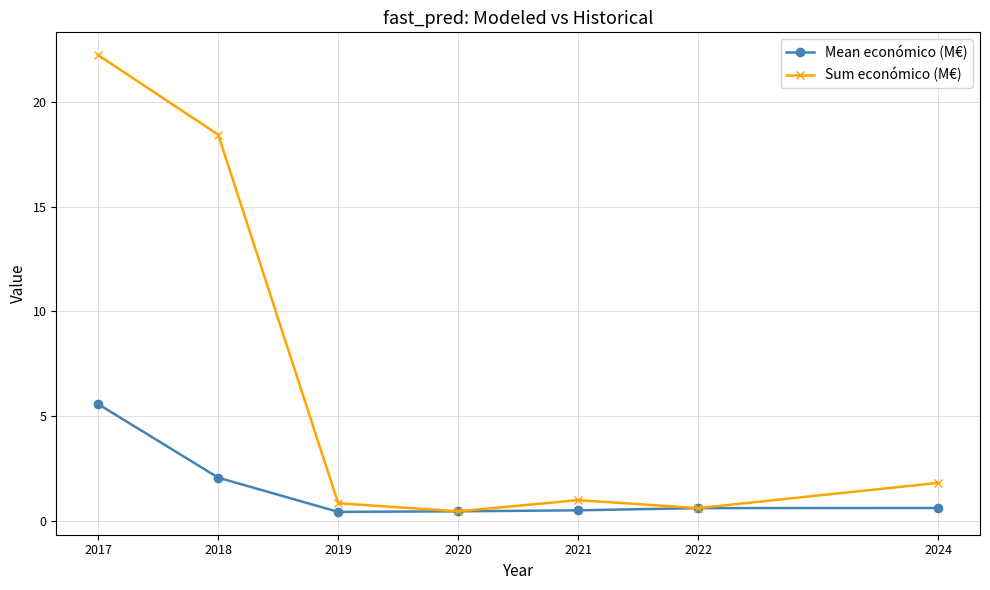

What is the total value across all series at 2024?

2.4